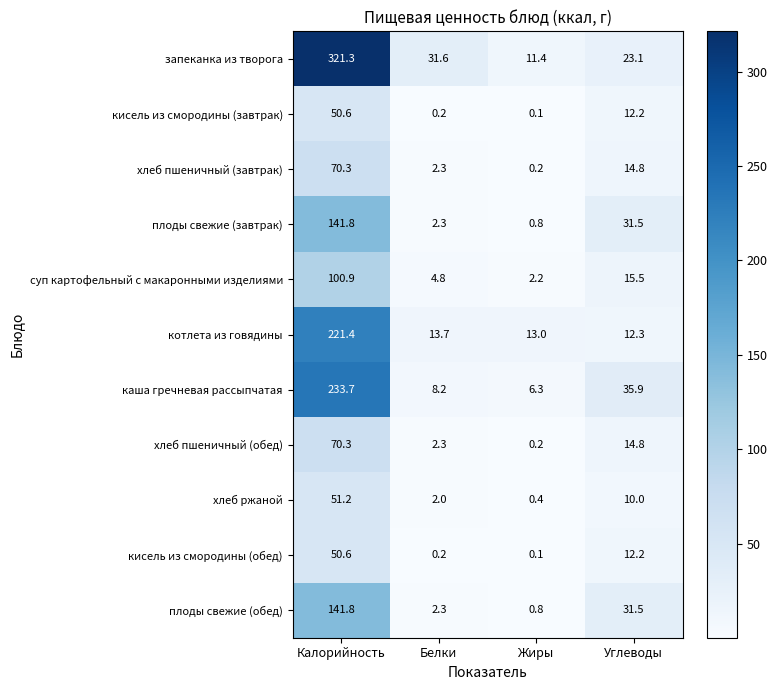

Is it true that суп картофельный с макаронными изделиями equals 4.8 at Белки?

True